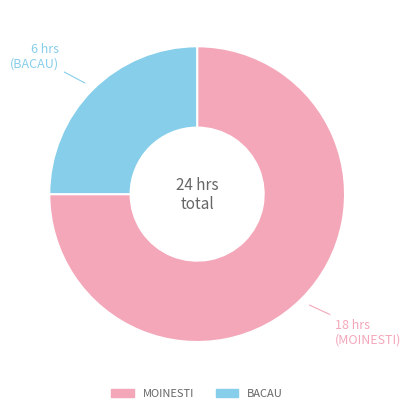

What is the largest slice in the pie chart?

MOINESTI